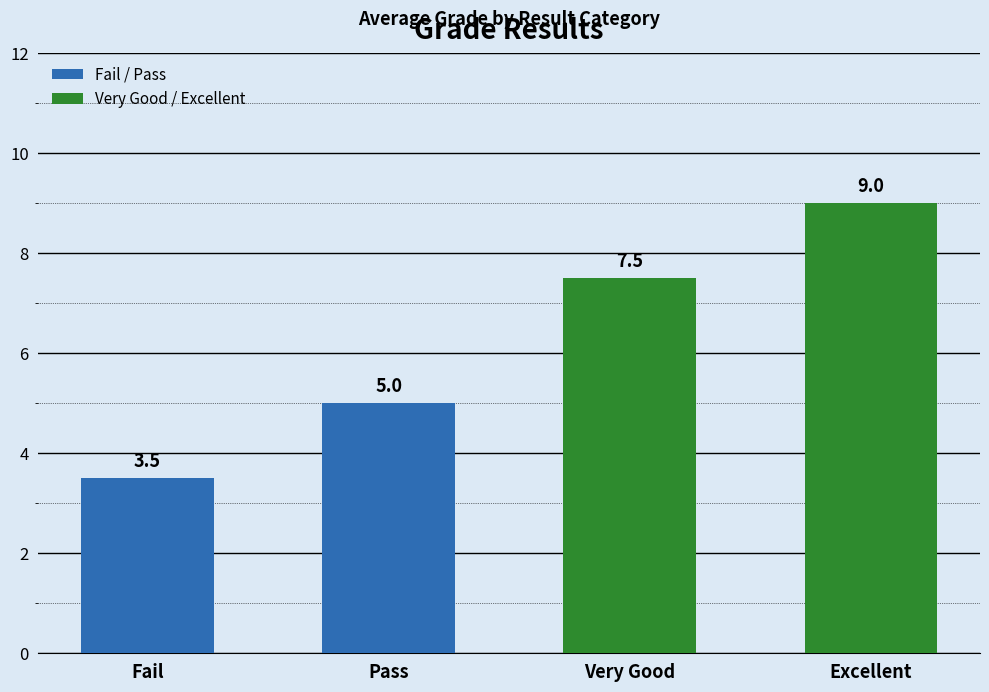

Count the values in the range 5 to 9.

3